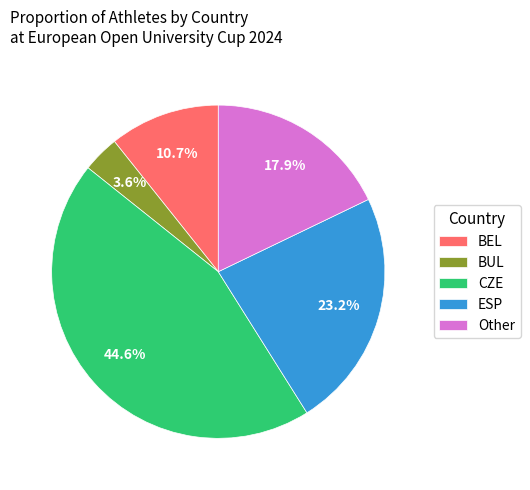

Approximately how many times larger is the value at CZE compared to Other?

2.5